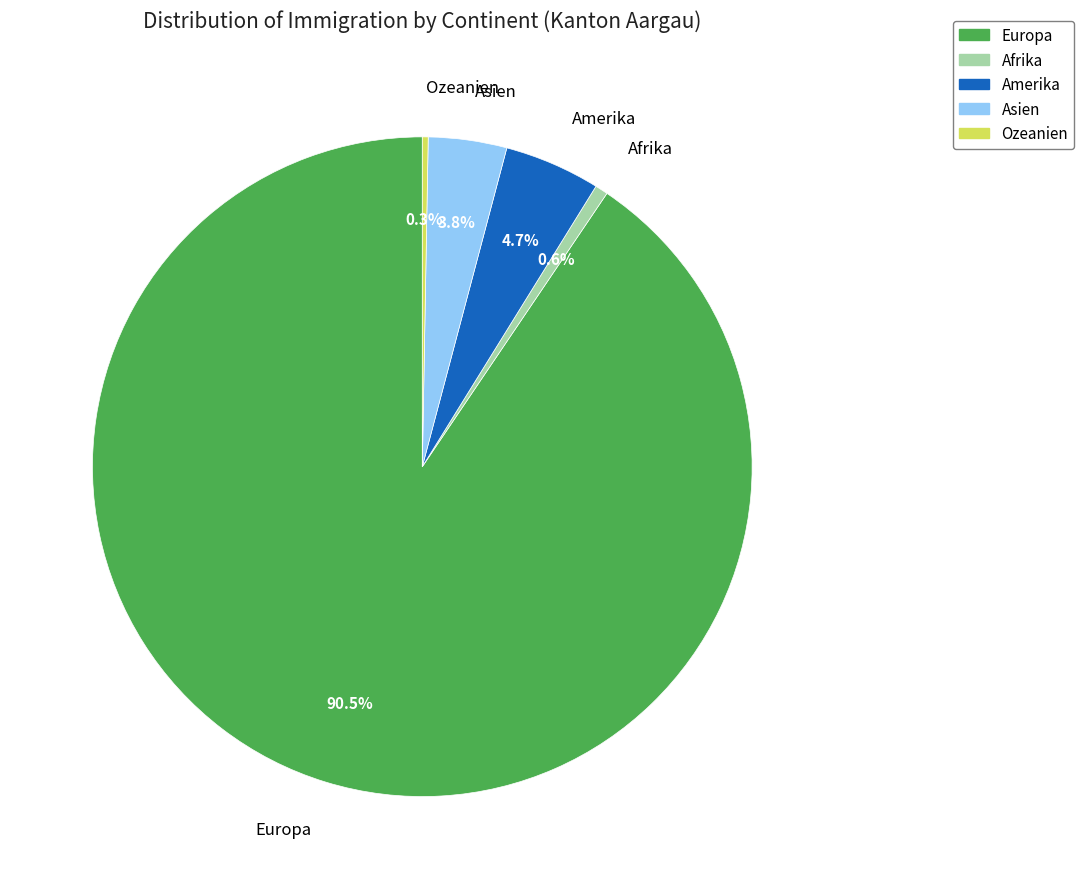

Between Amerika and Afrika, which is larger?

Amerika